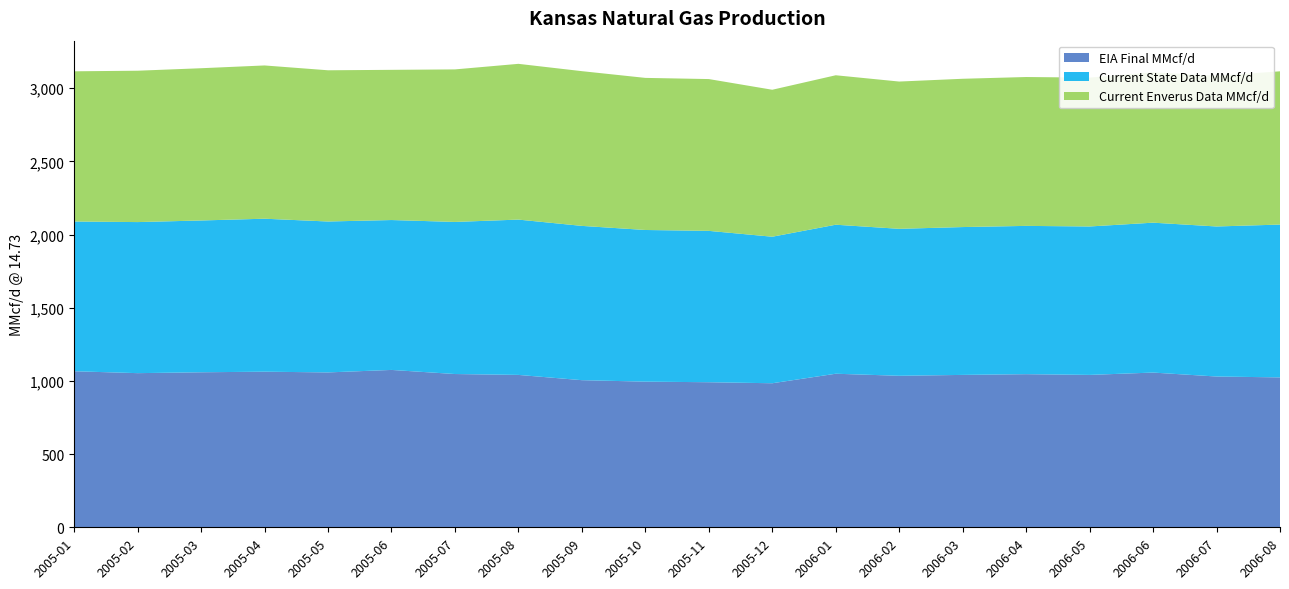

The value of EIA Final MMcf/d at 2006-05 is 499. True or false?

False